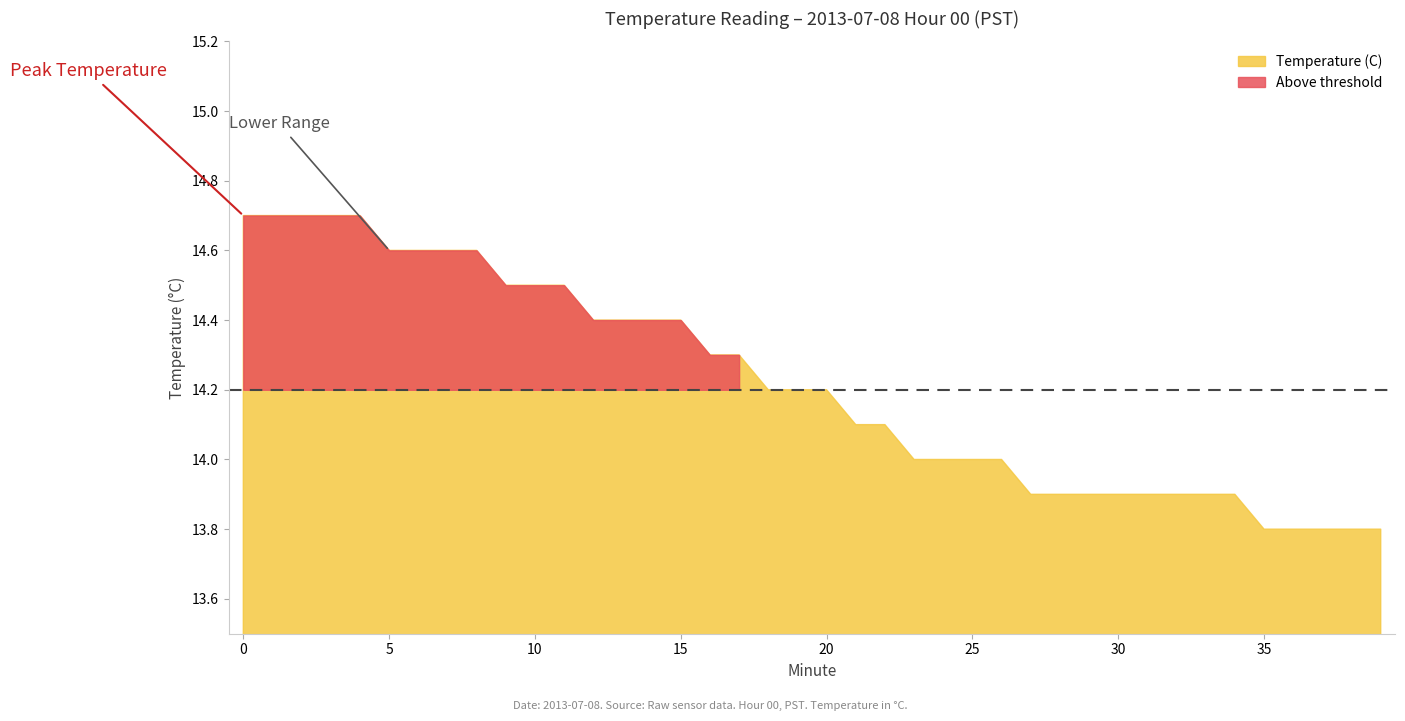

What is the average value?

14.2